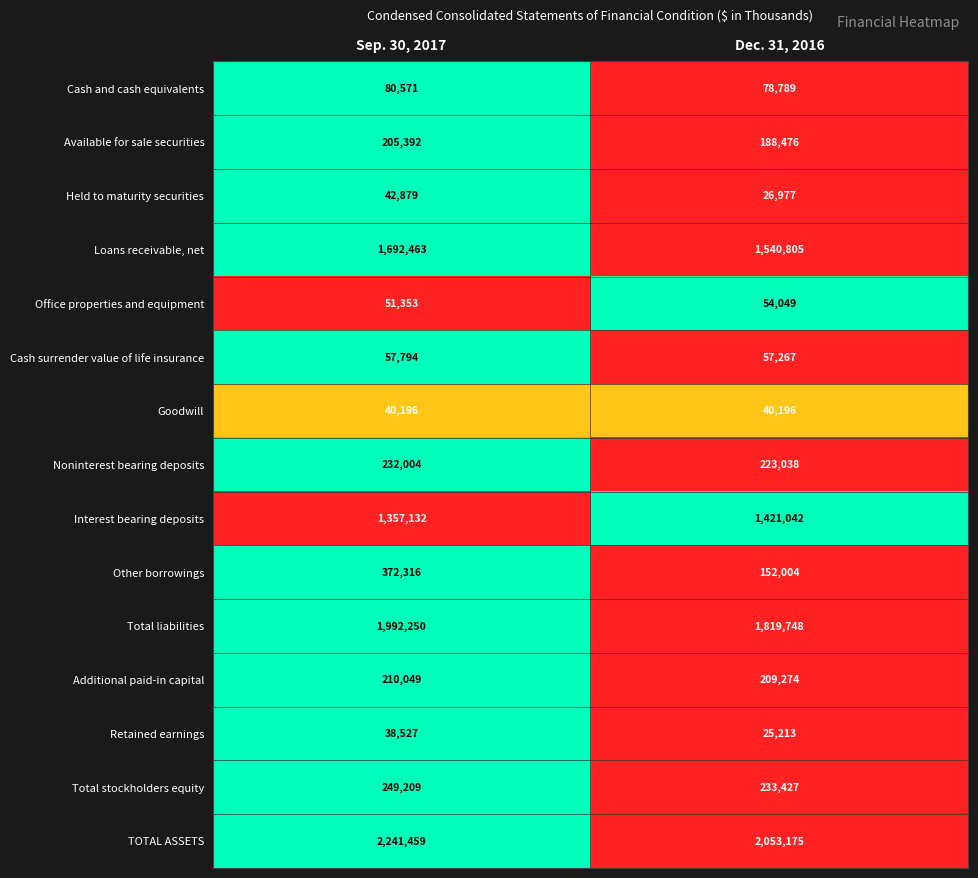

What is the sum of all Interest bearing deposits values?

2778174